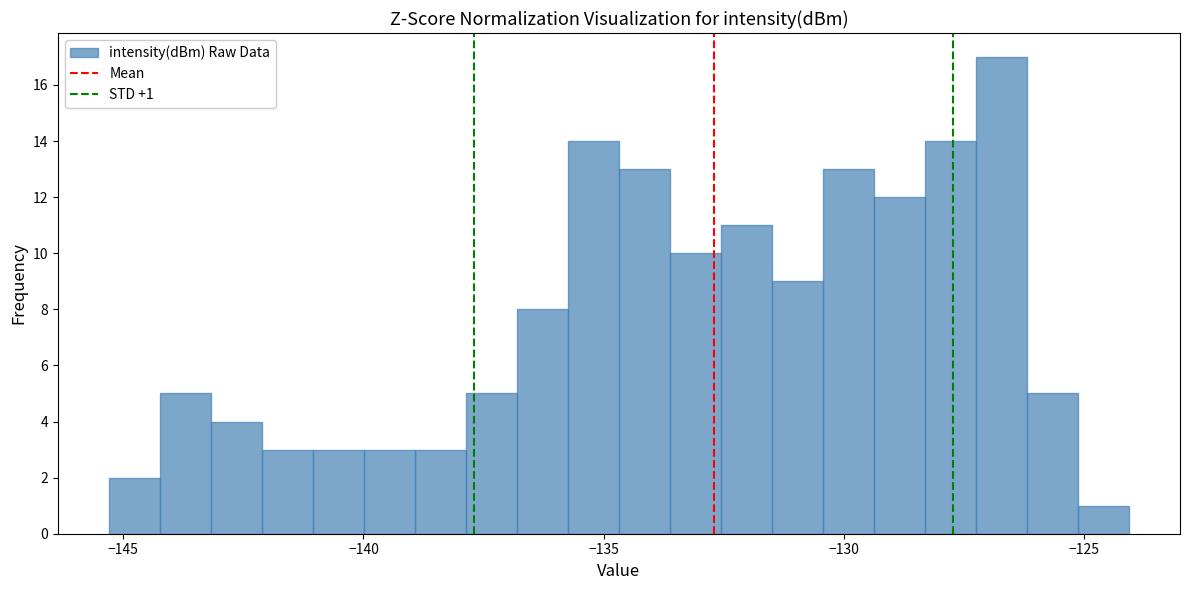

Around what value on the x-axis is the tallest bar? Give the approximate position of its centre, as read against the axis.

-126.5